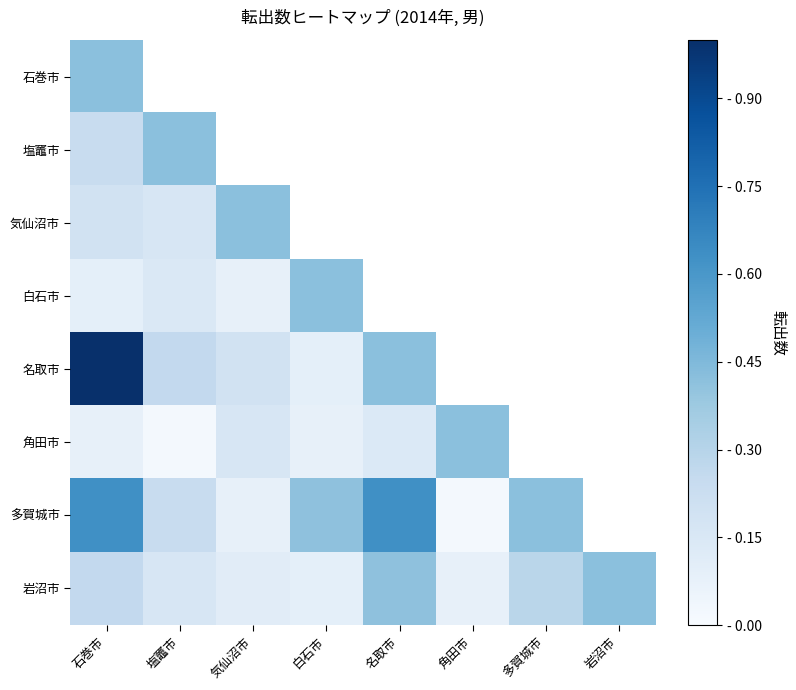

Rank the series by their maximum value, from highest to lowest.

名取市, 多賀城市, 石巻市, 塩竈市, 気仙沼市, 白石市, 角田市, 岩沼市